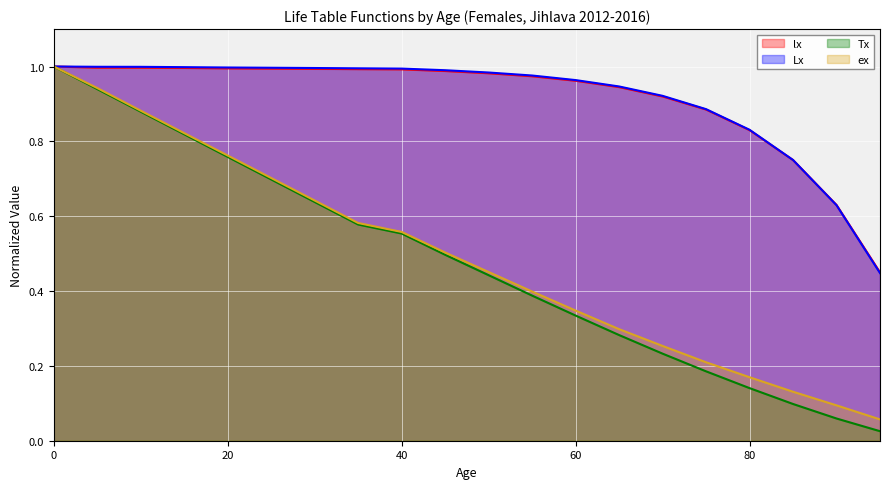

What is the difference between the second highest and second lowest values in the lx series?

0.4